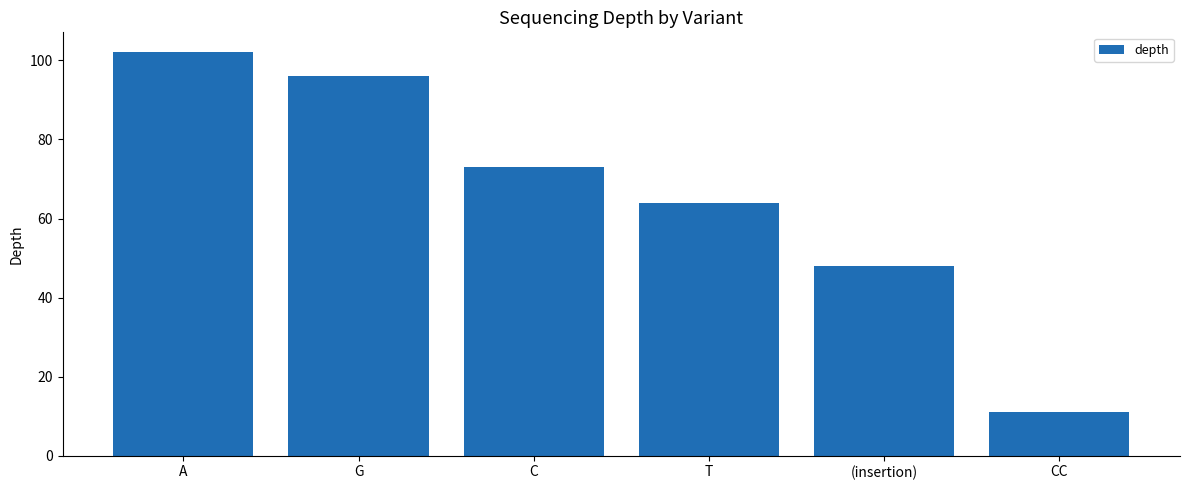

What is the value of the 5th bar from the left?

48